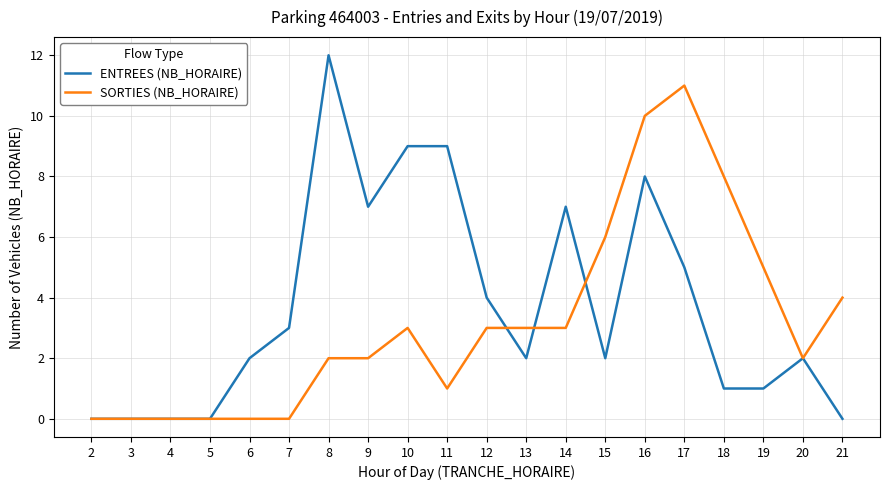

Which series changed the most between 9 and 13?

ENTREES (NB_HORAIRE)